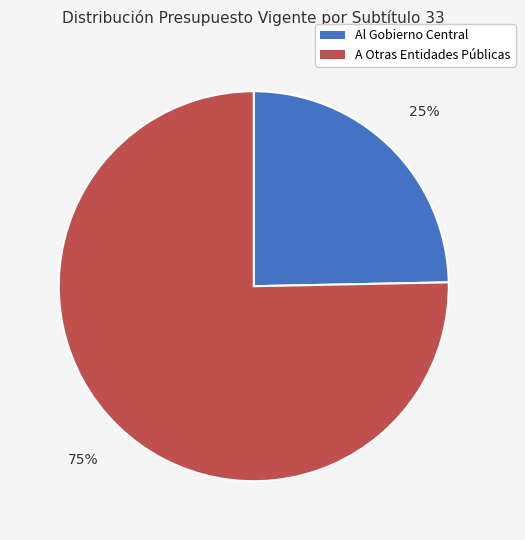

What is the ratio of the value at Al Gobierno Central to the value at A Otras Entidades Públicas?

0.3